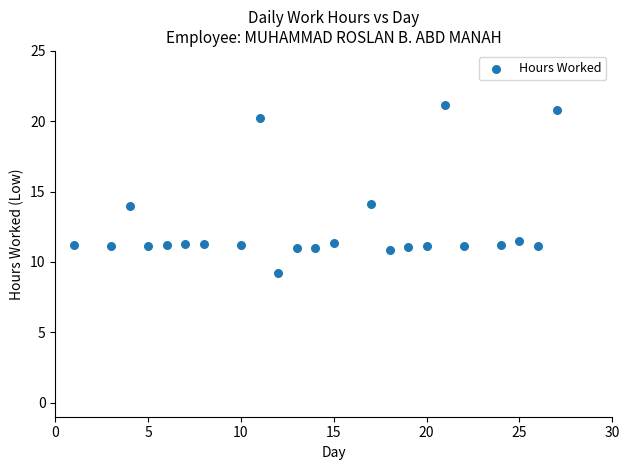

What is the range of Y values (max minus min)?

11.9